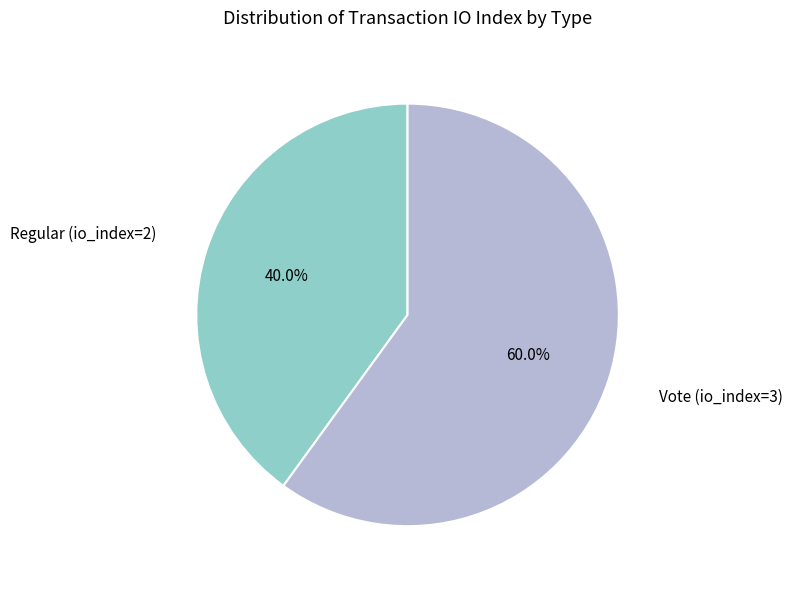

Is there any slice that represents more than half of the pie?

Yes